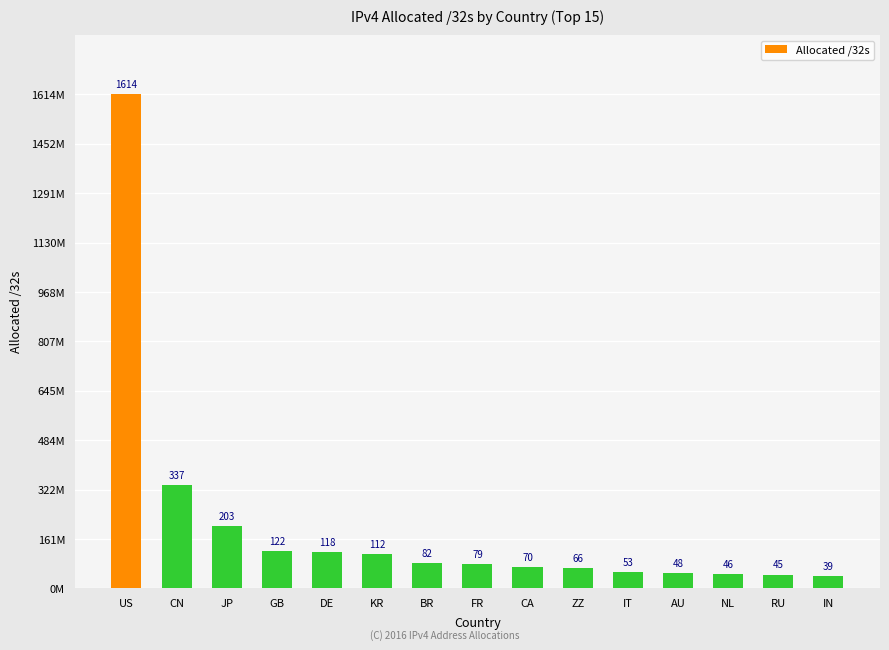

At which label is the value closest to 826910848?

CN